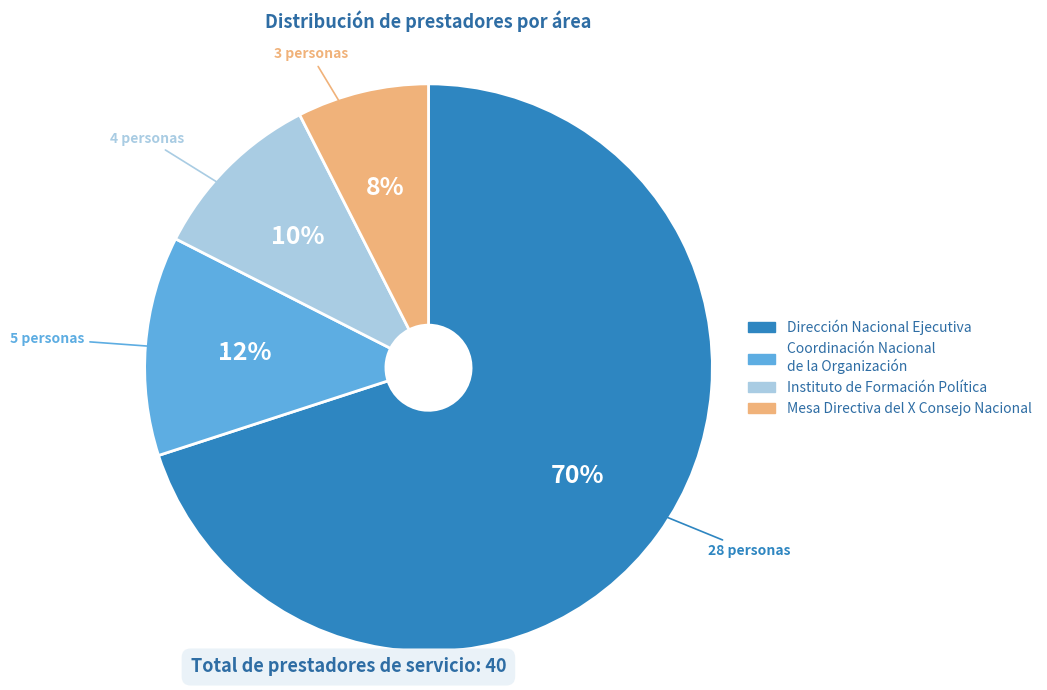

True or false: Instituto de Formación Política accounts for 1% of the total.

False